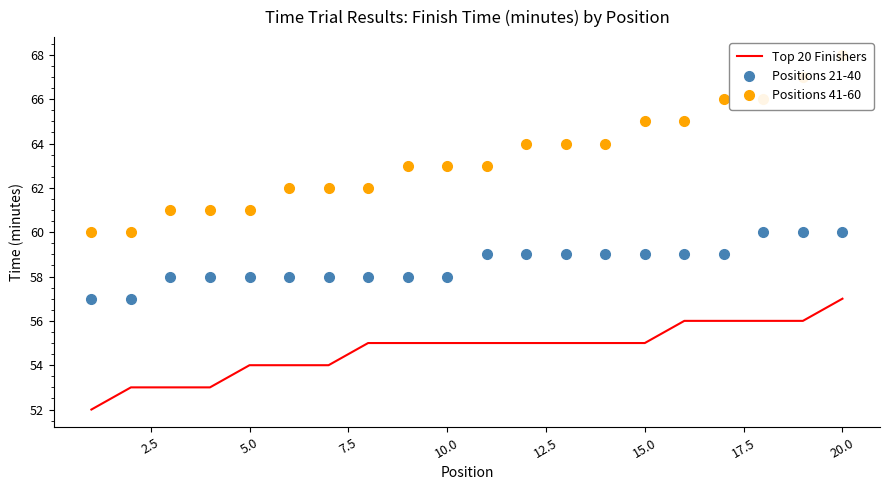

Count the number of data series in this chart.

3